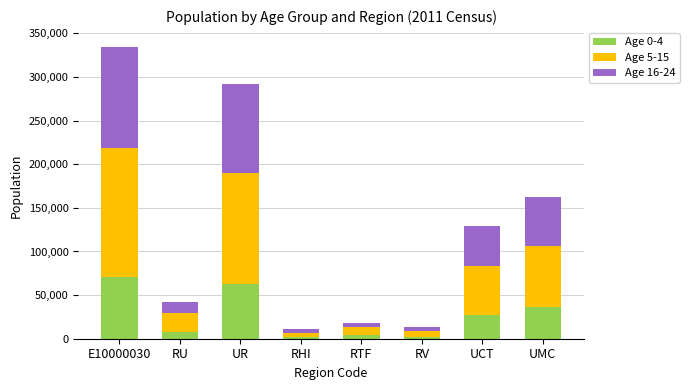

At which category is the sum across all series the highest?

E10000030